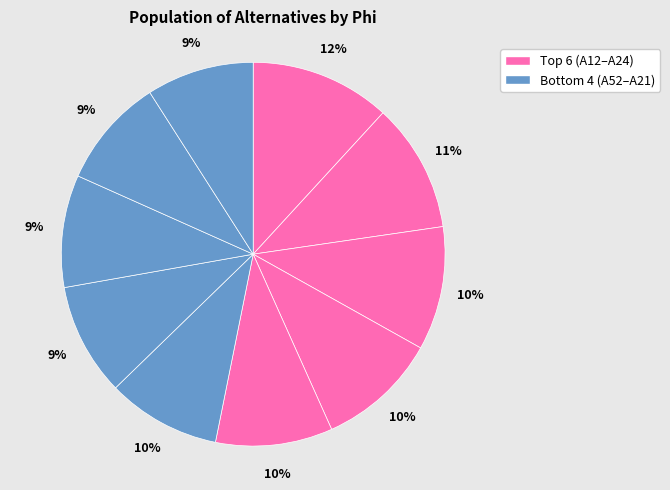

How many slices are in this pie chart?

10